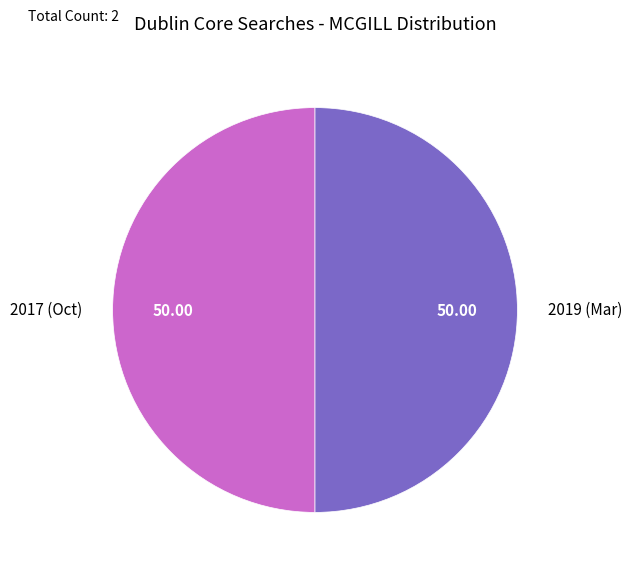

Combined, do 2017 (Oct) and 2019 (Mar) account for over 50%?

Yes